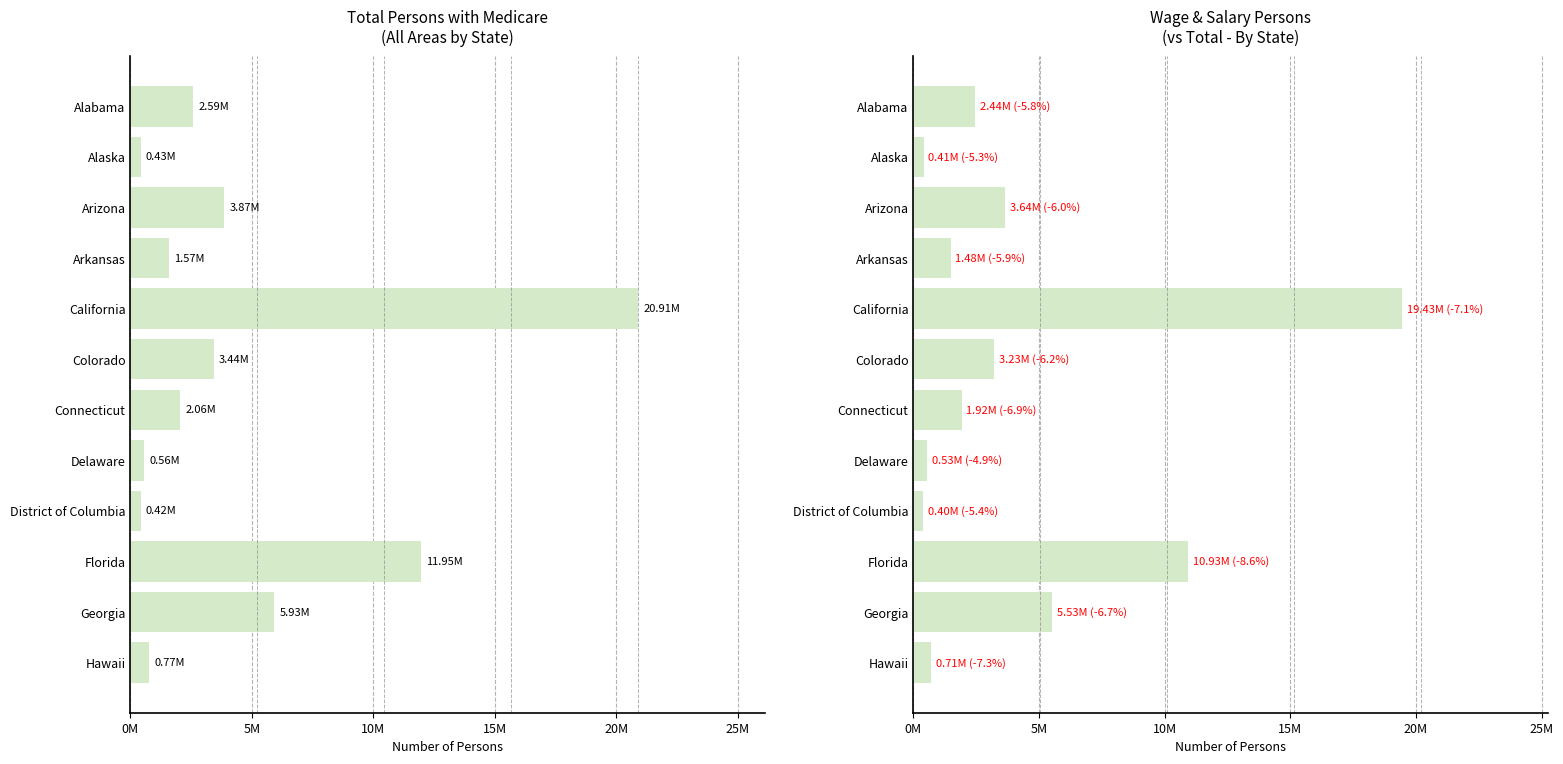

Does the chart contain any negative values?

No